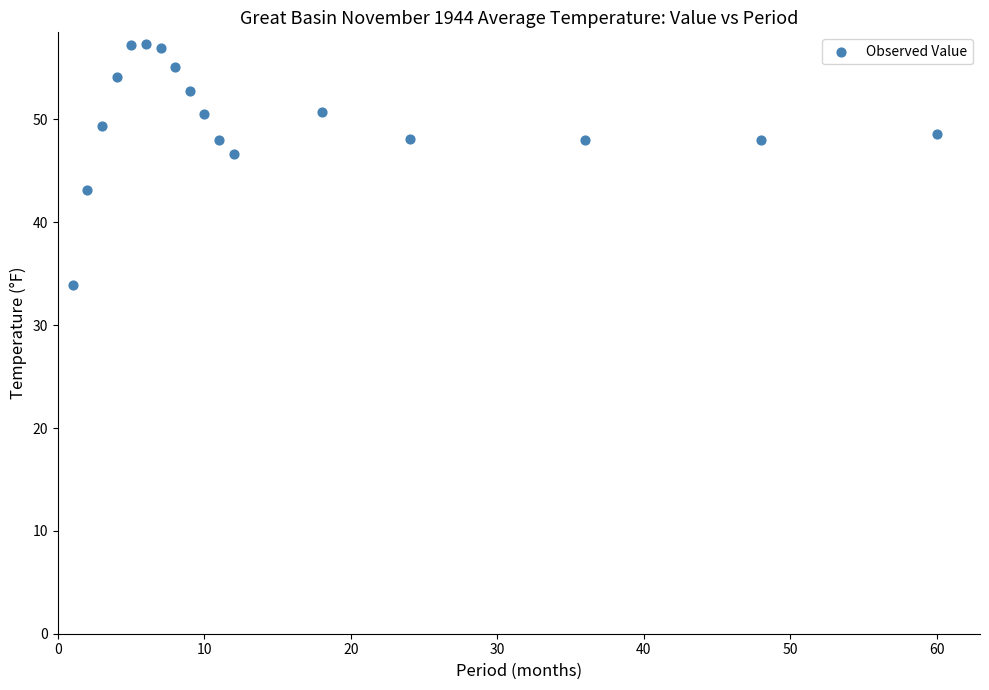

What is the range of Y values (max minus min)?

23.4